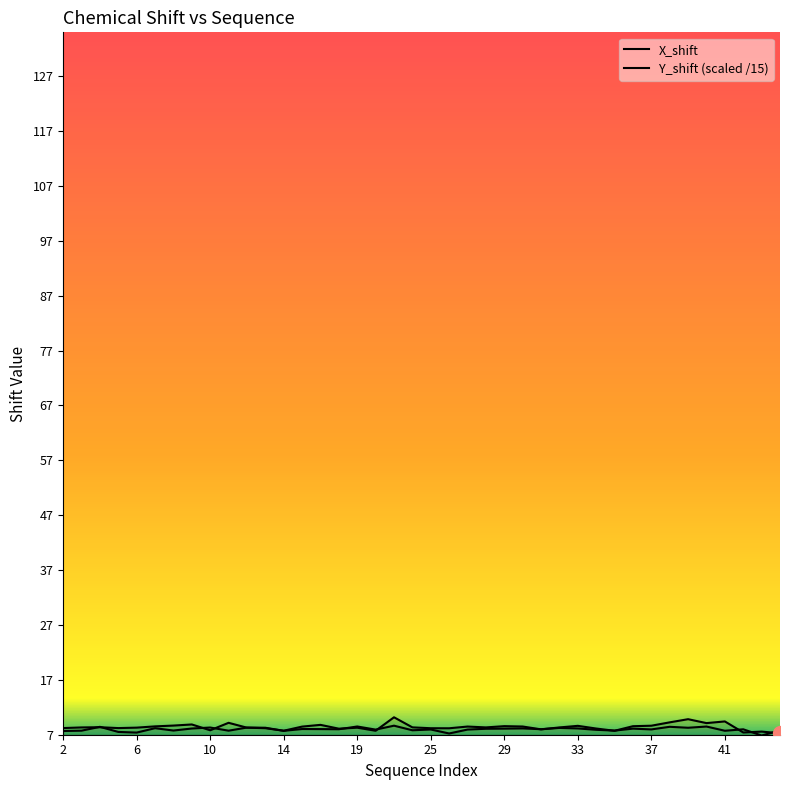

Which series has the widest spread of values?

X_shift